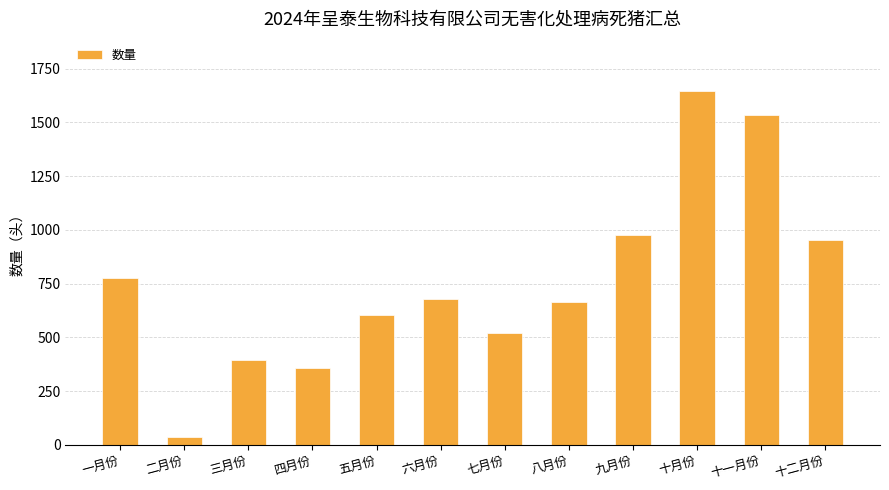

What is the value of the 6th bar from the left?

680